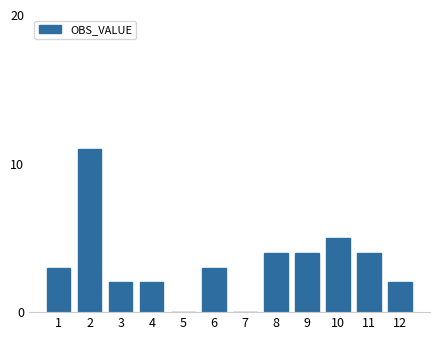

Reading left to right, transcribe all the data shown in this chart.

1=3	2=11	3=2	4=2	5=0	6=3	7=0	8=4	9=4	10=5	11=4	12=2